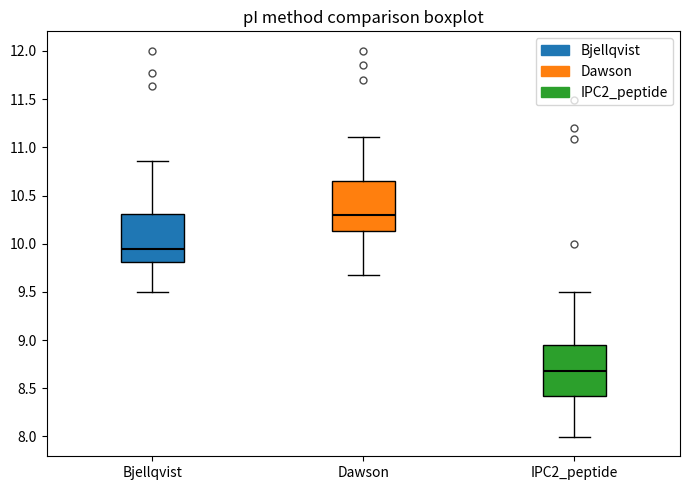

Which box's median line is the lowest?

IPC2_peptide